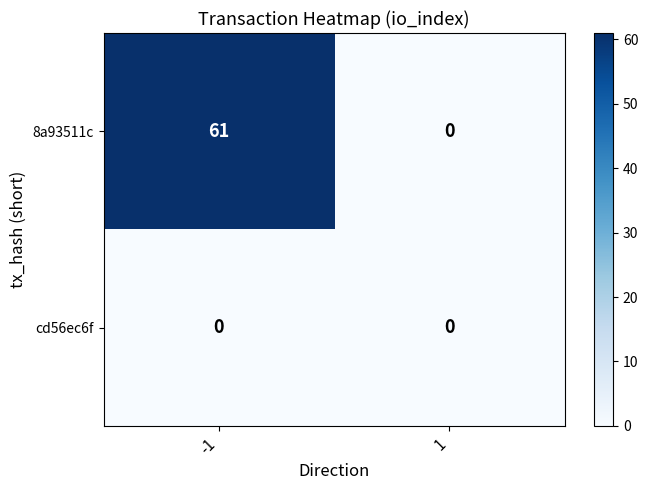

At which category is the sum across all series the highest?

-1